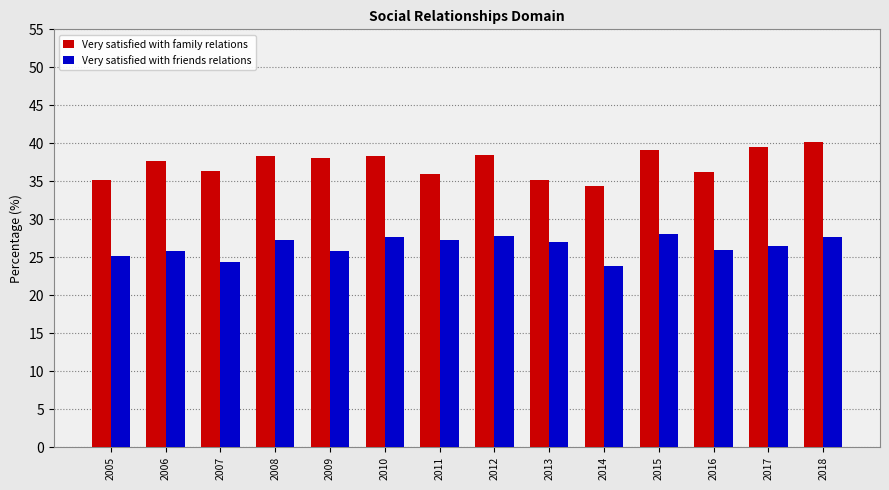

The Very satisfied with family relations series shows 19.4 at 2014. True or false?

False